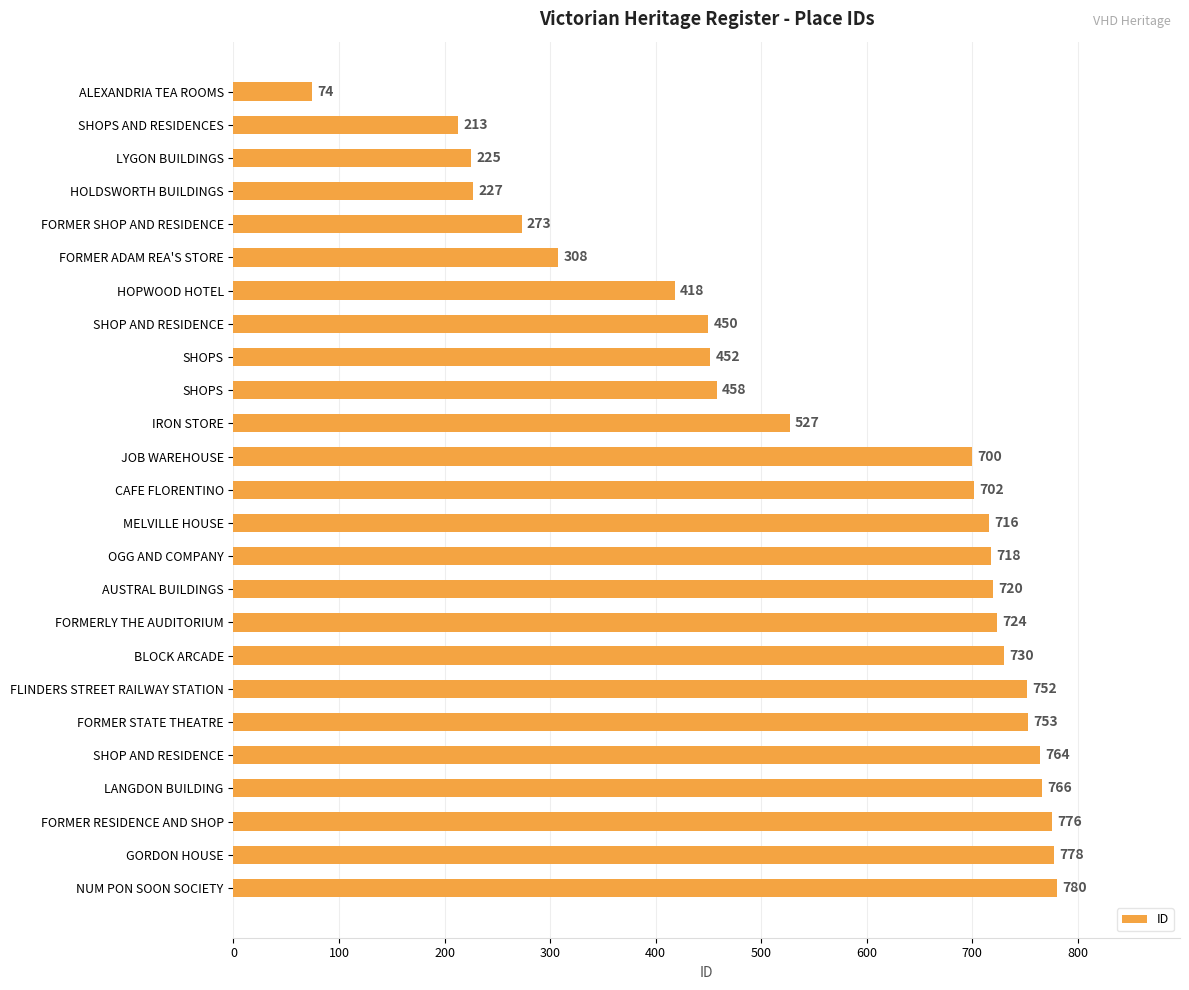

What is the average value?

560